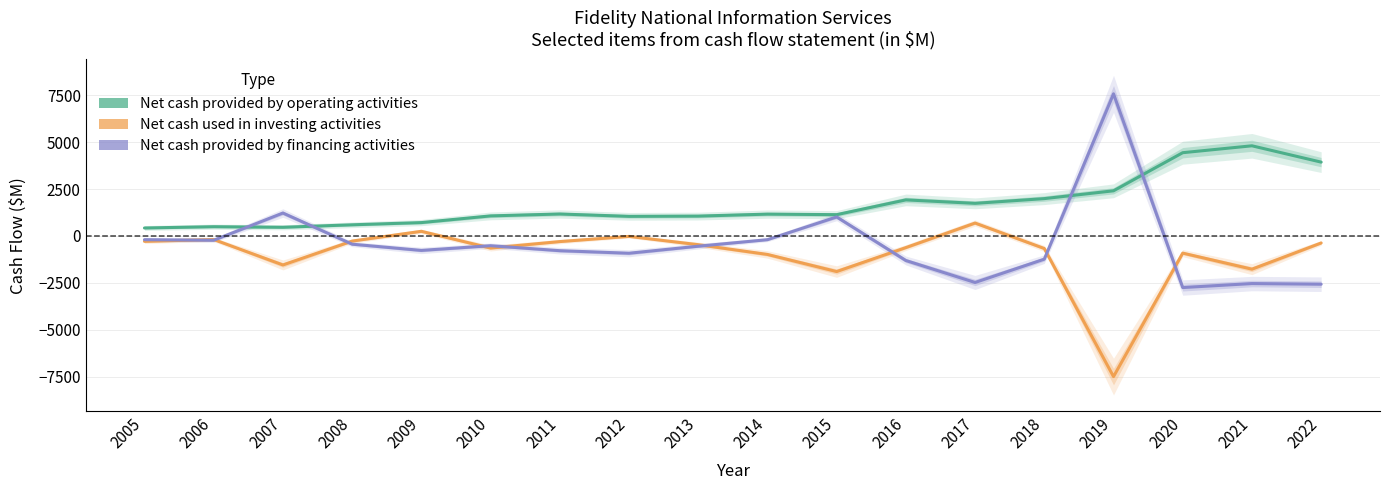

The Net cash provided by financing activities series shows -2573 at 2022. True or false?

True